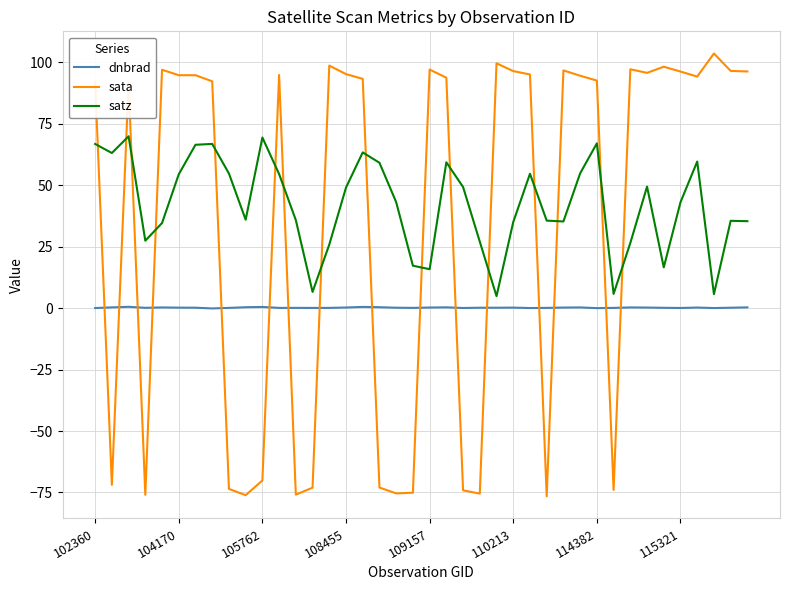

True or false: satz and dnbrad cross at least once.

False